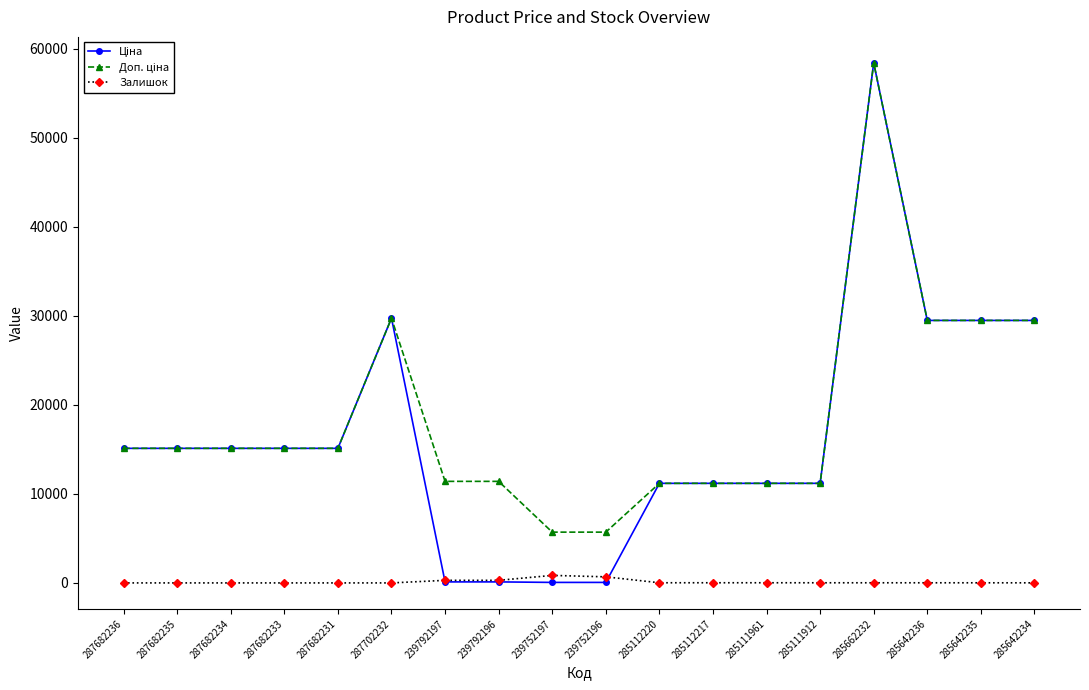

True or false: Залишок has more than 0 points higher than both neighbors.

True